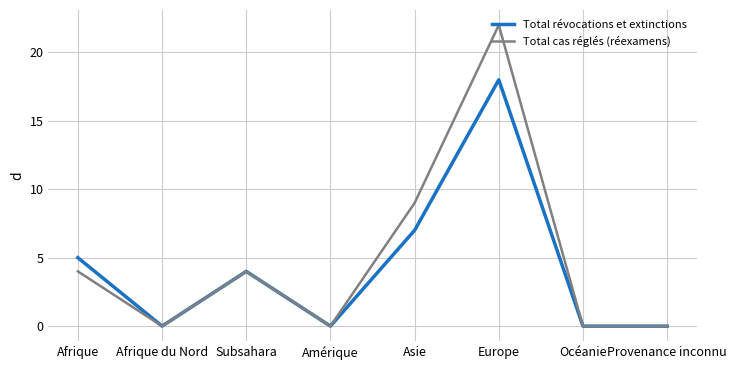

True or false: Total cas réglés (réexamens) has a value of 0 at Océanie.

True